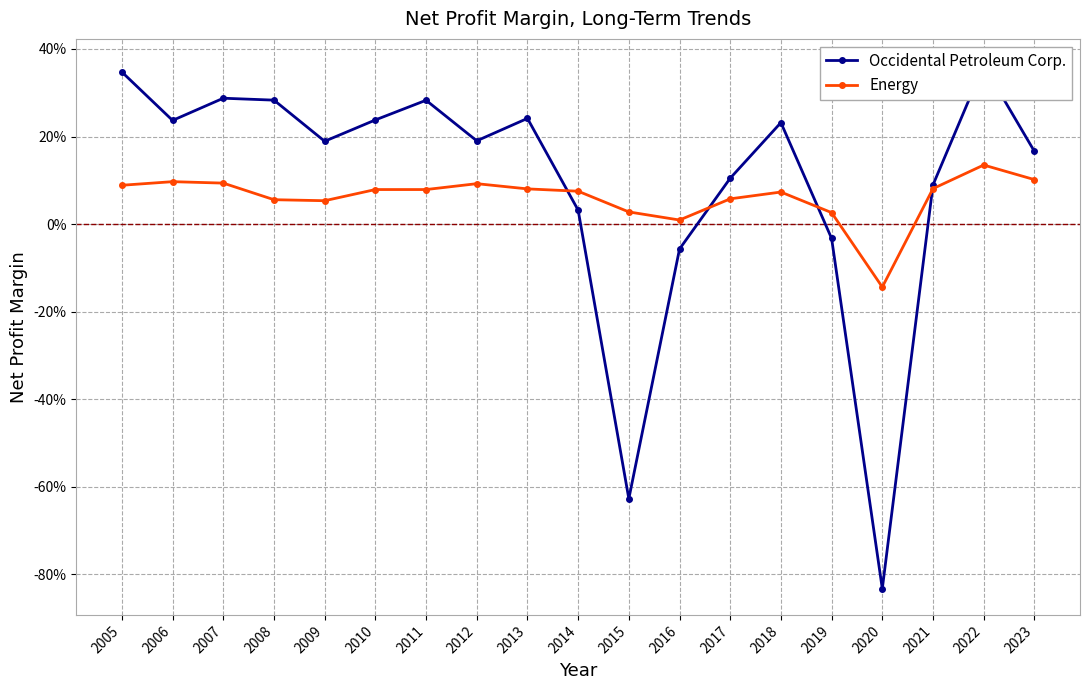

What is the greatest value displayed?

0.4